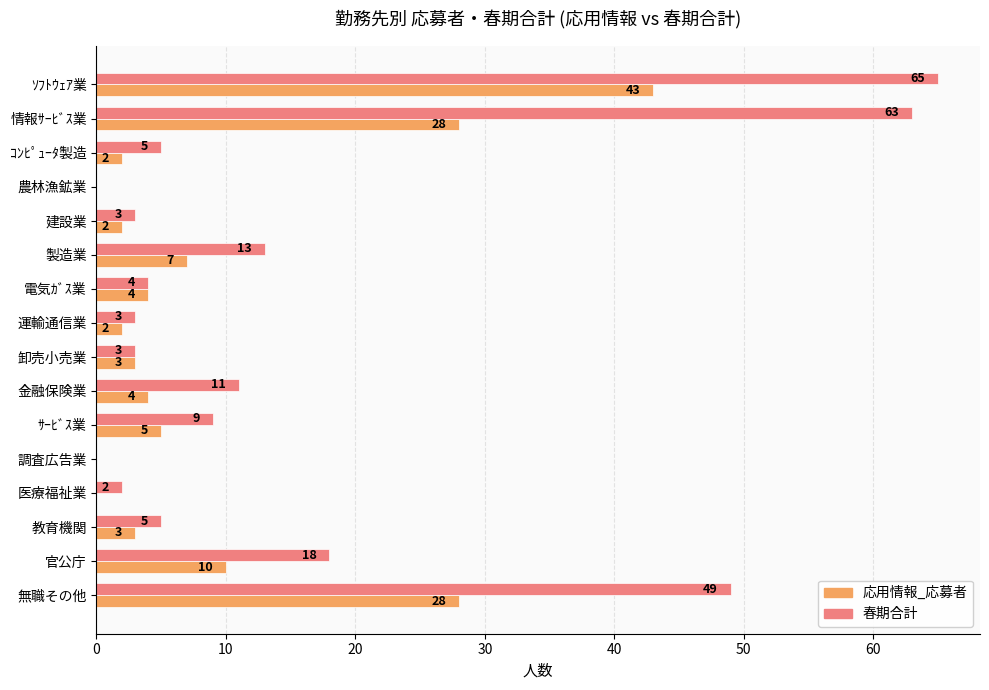

How many series are shown in this chart?

2